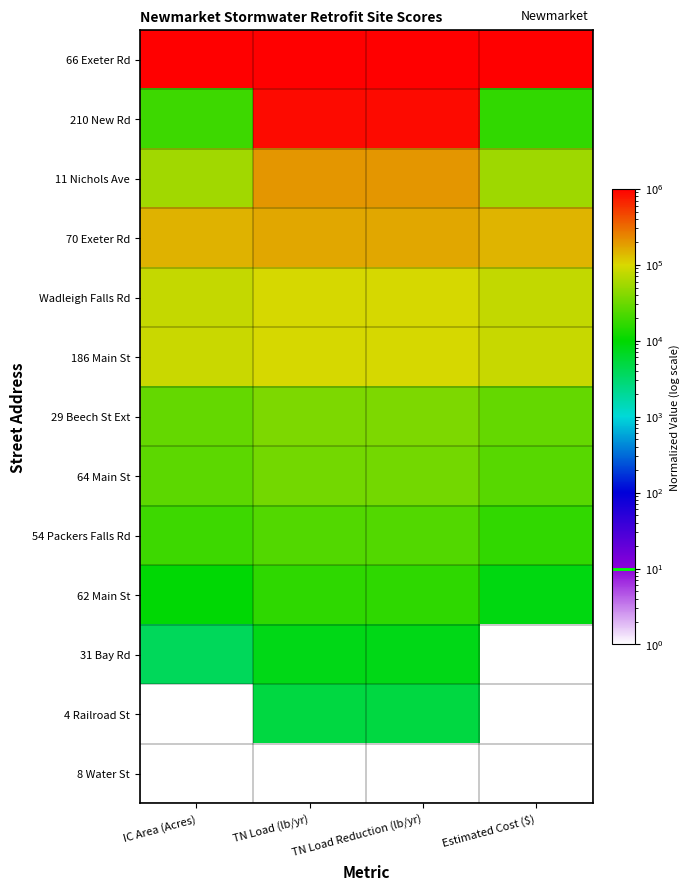

How many categories are shown in the chart?

4